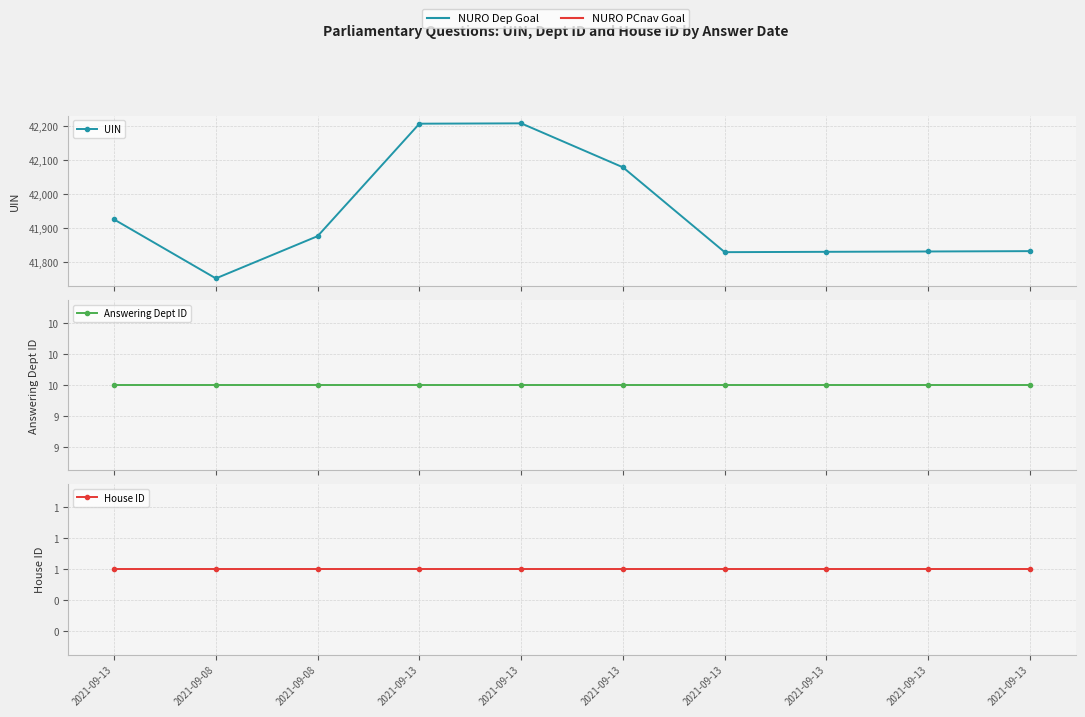

Reading left to right, list all the values displayed in this chart.

UIN: 41926	41753	41877	42207	42208	42079	41830	41831	41832	41833
Answering Dept ID: 10	10	10	10	10	10	10	10	10	10
House ID: 1	1	1	1	1	1	1	1	1	1